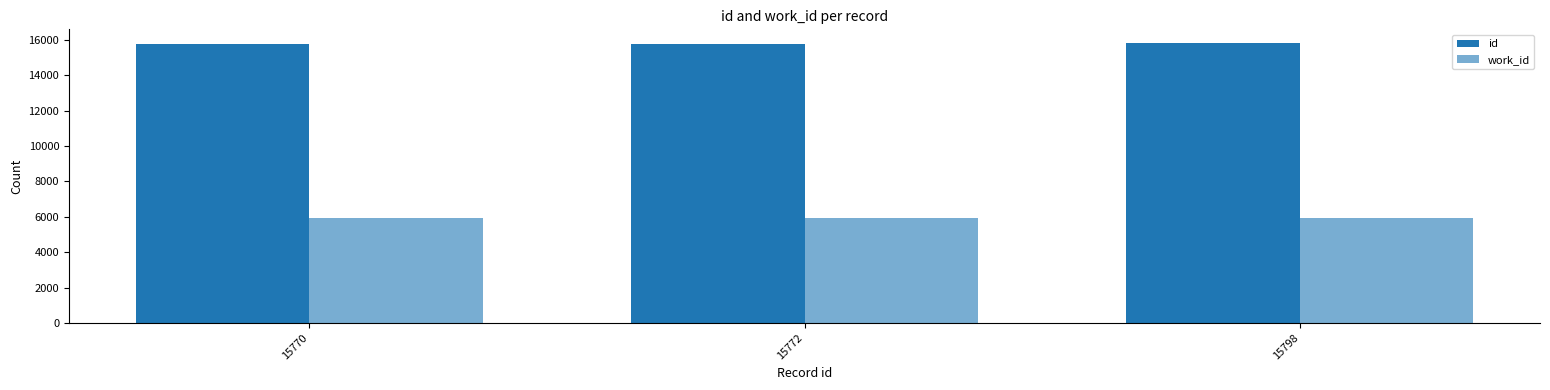

What is the difference between the maximum and minimum values in the id series?

28